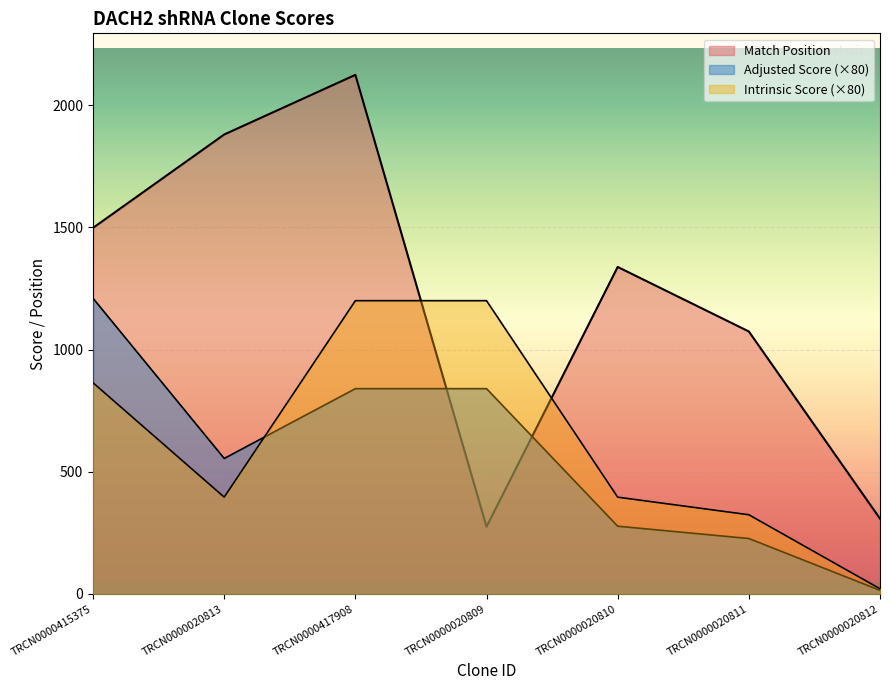

True or false: Match Position has more than 1 points higher than both neighbors.

True